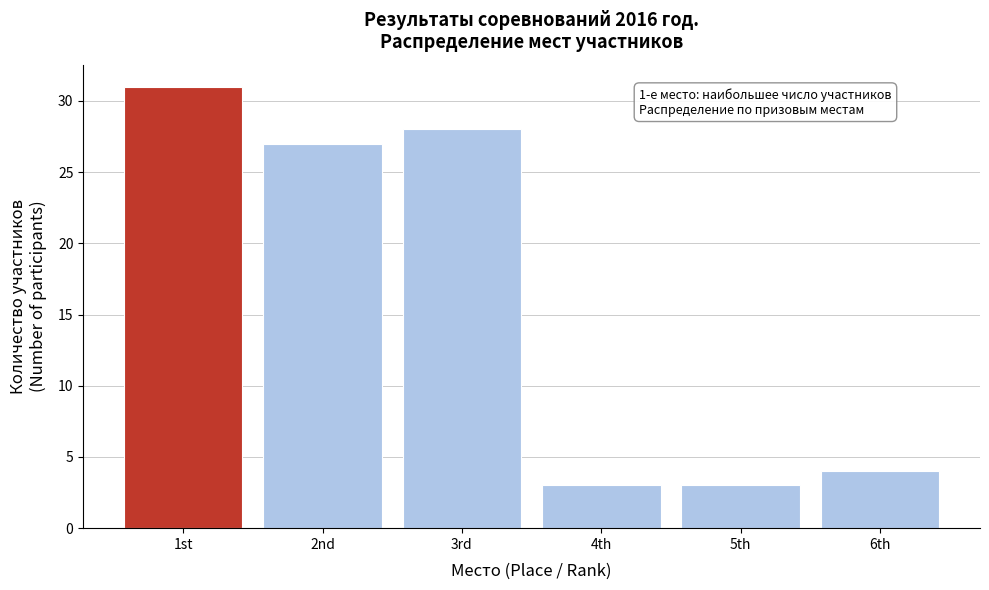

Reading right to left, transcribe all the data shown in this chart.

6th=4	5th=3	4th=3	3rd=28	2nd=27	1st=31